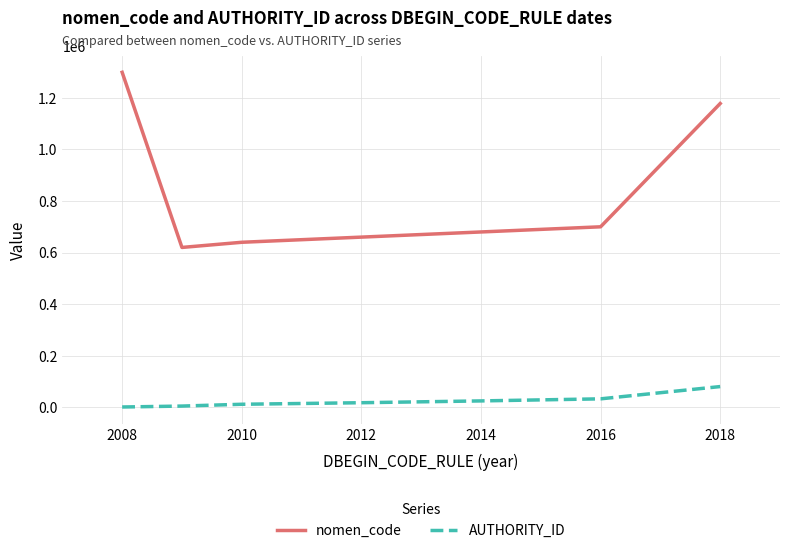

True or false: nomen_code and AUTHORITY_ID intersect in this chart.

False